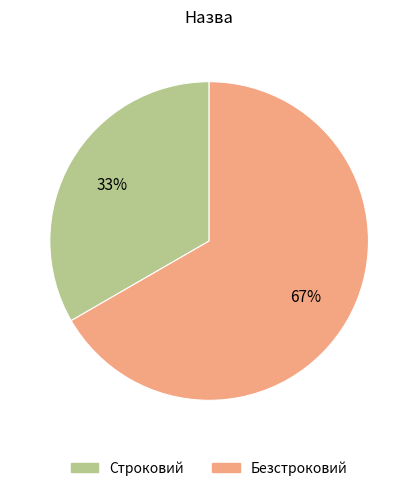

How many slices are in this pie chart?

2